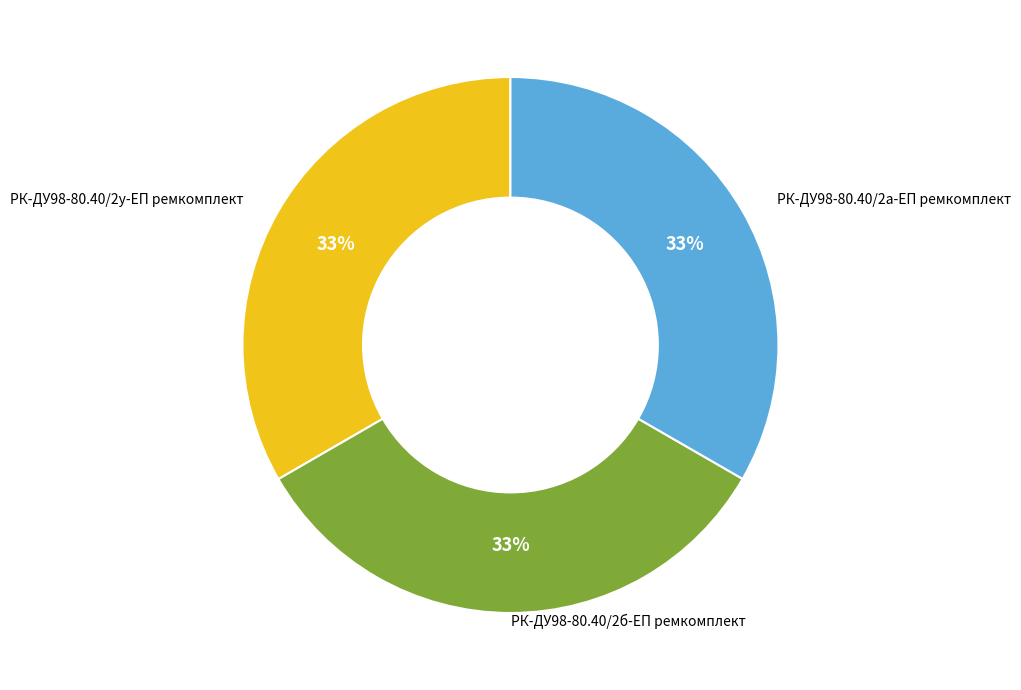

How many slices are in this pie chart?

3